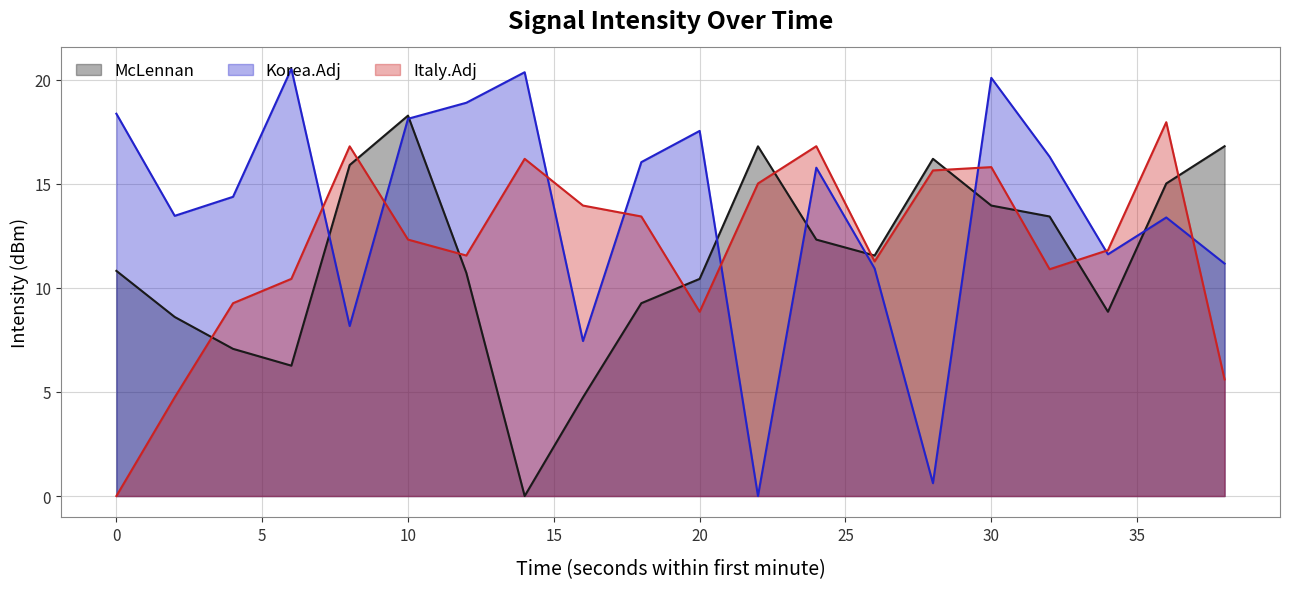

What are all the series names shown in the legend?

McLennan, Korea.Adj, Italy.Adj